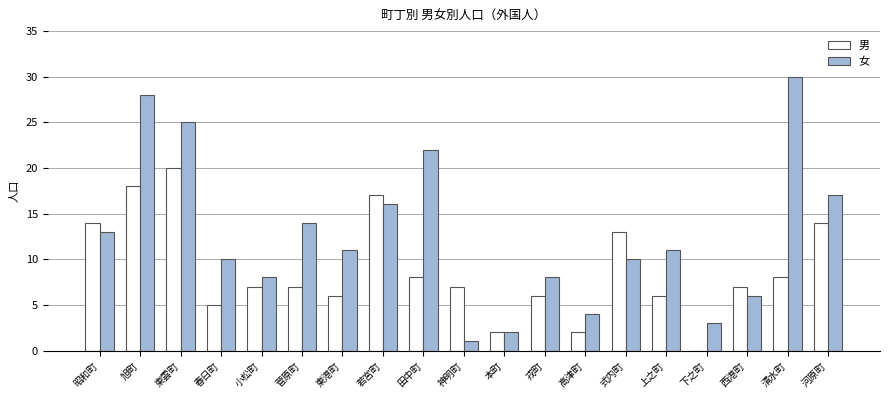

Is it true that 女 equals 5 at 戎町?

False